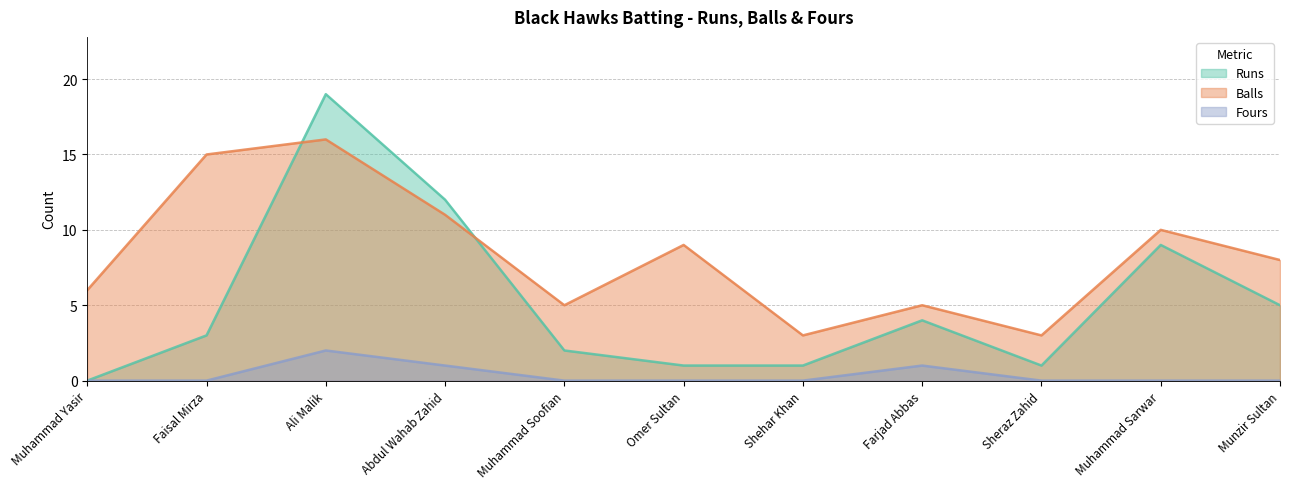

The value of Balls at Shehar Khan is 3. True or false?

True